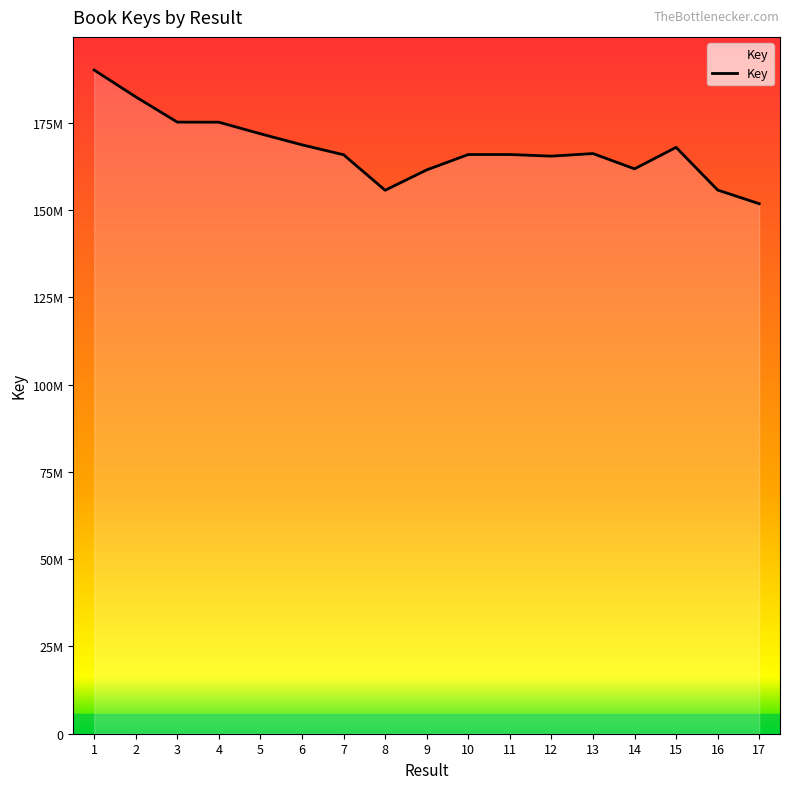

Does the chart display data point markers on the line(s)?

No